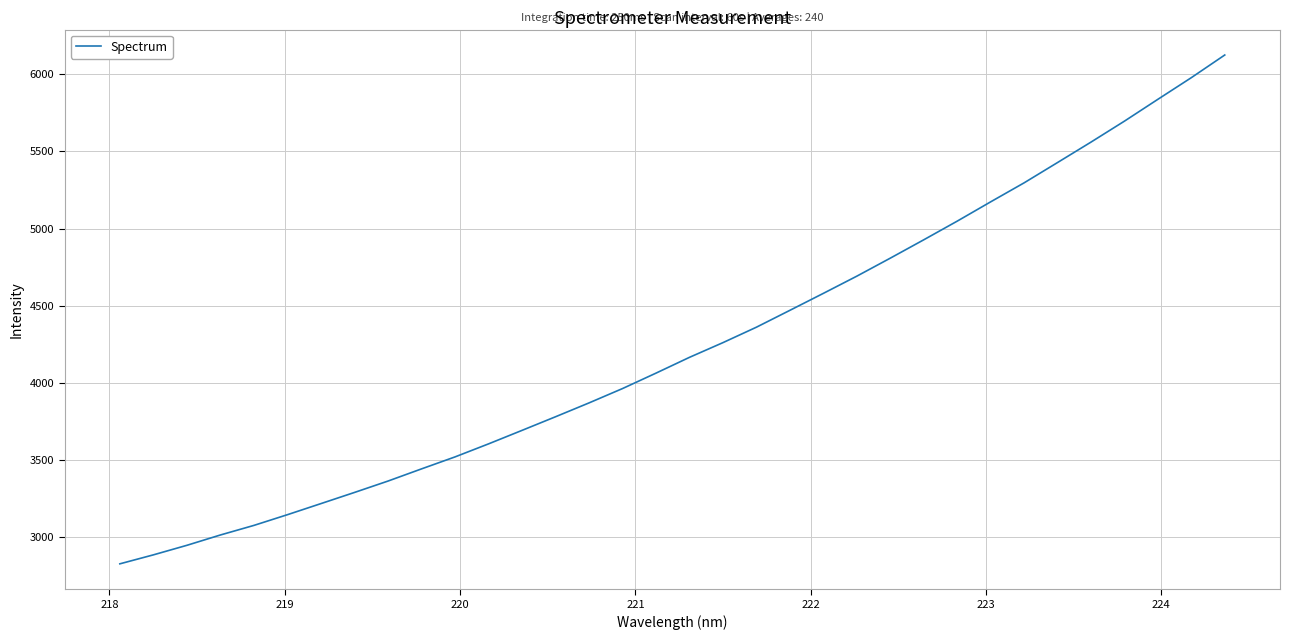

What is the greatest value displayed?

6124.5